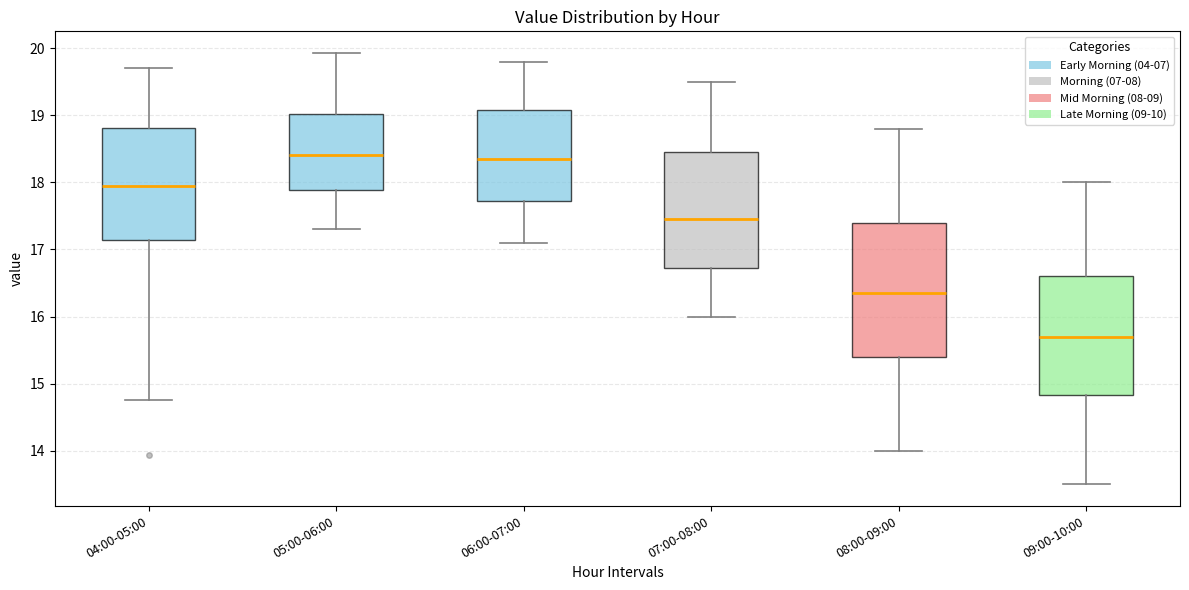

Where does the median line of the box for 09:00-10:00 sit on the y-axis? The values are not printed on the chart, so give them approximately, as read against the axis.

15.7